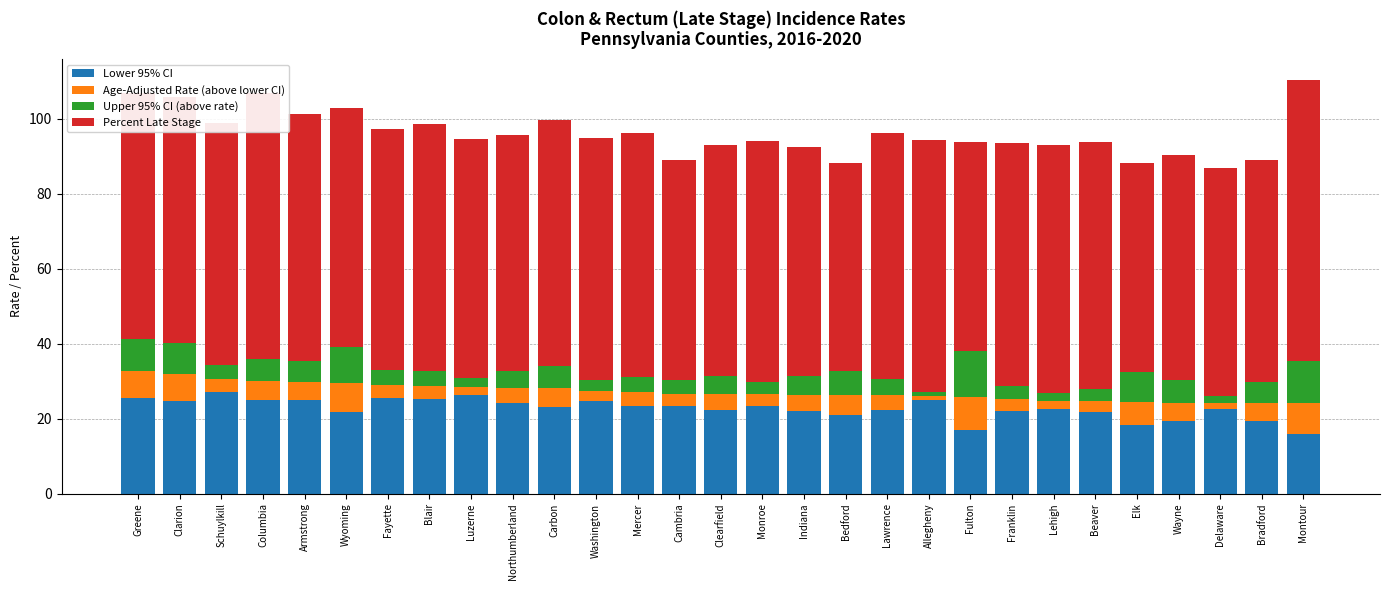

Is it true that Lower 95% CI equals 20.9 at Bedford?

True